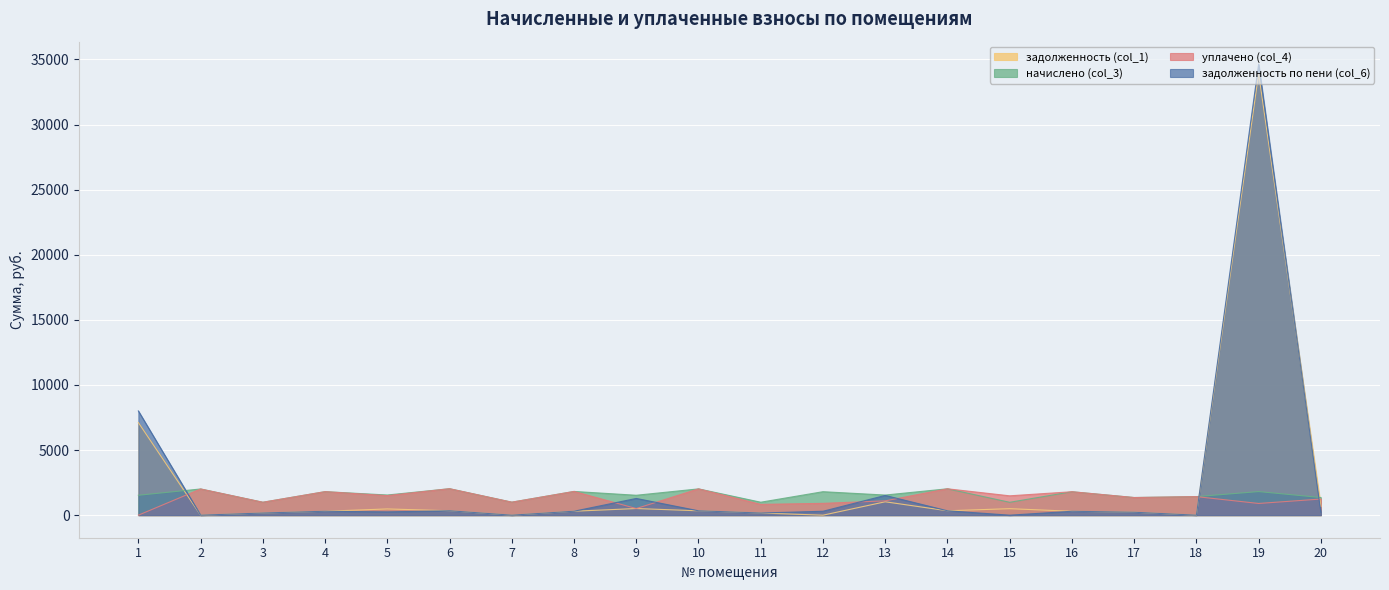

Which series has the widest spread of values?

задолженность по пени (col_6)